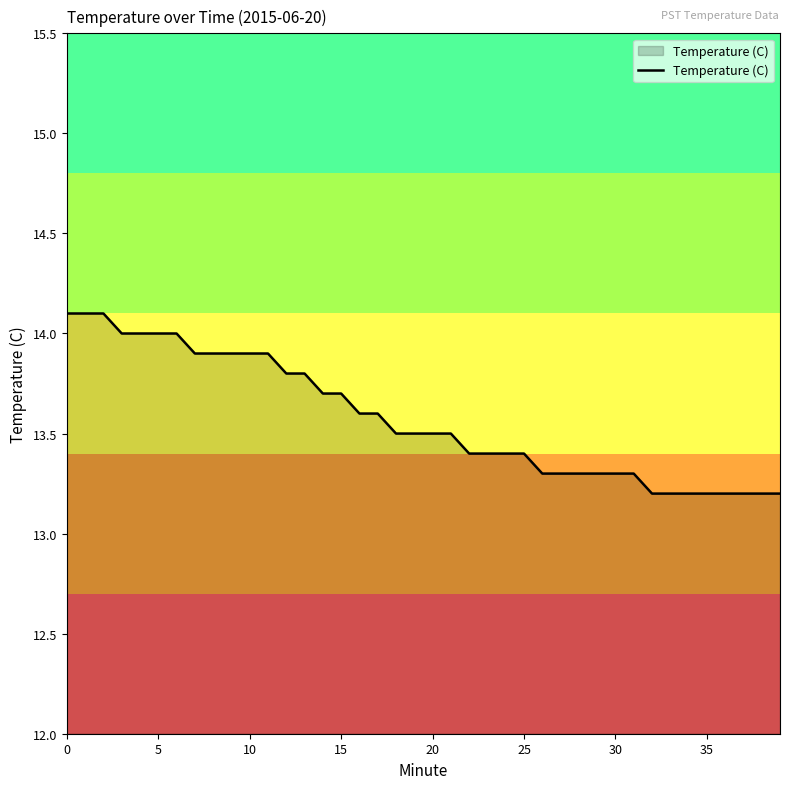

Reading left to right, extract all data points from this chart.

14.1	14.1	14.1	14.0	14.0	14.0	14.0	13.9	13.9	13.9	13.9	13.9	13.8	13.8	13.7	13.7	13.6	13.6	13.5	13.5	13.5	13.5	13.4	13.4	13.4	13.4	13.3	13.3	13.3	13.3	13.3	13.3	13.2	13.2	13.2	13.2	13.2	13.2	13.2	13.2